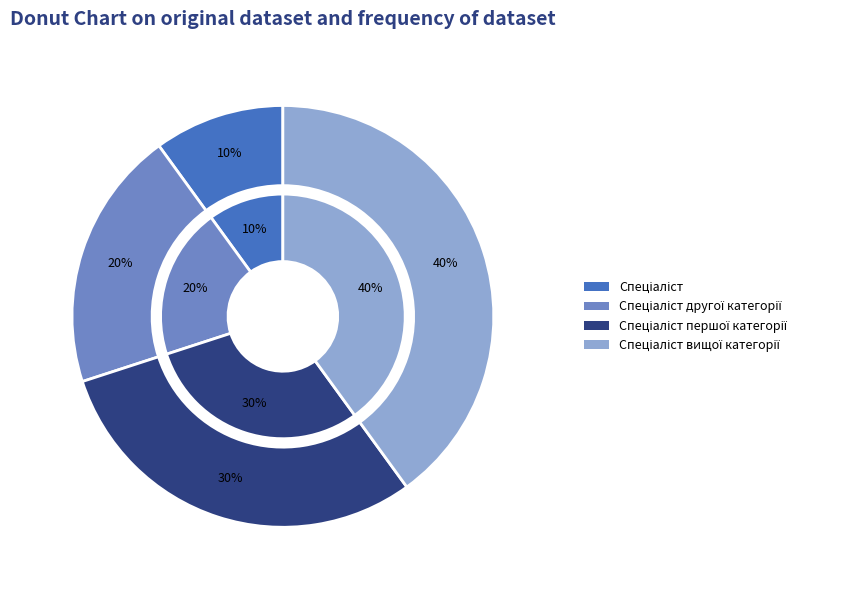

What is the change in value from Спеціаліст to Спеціаліст другої категорії?

+1